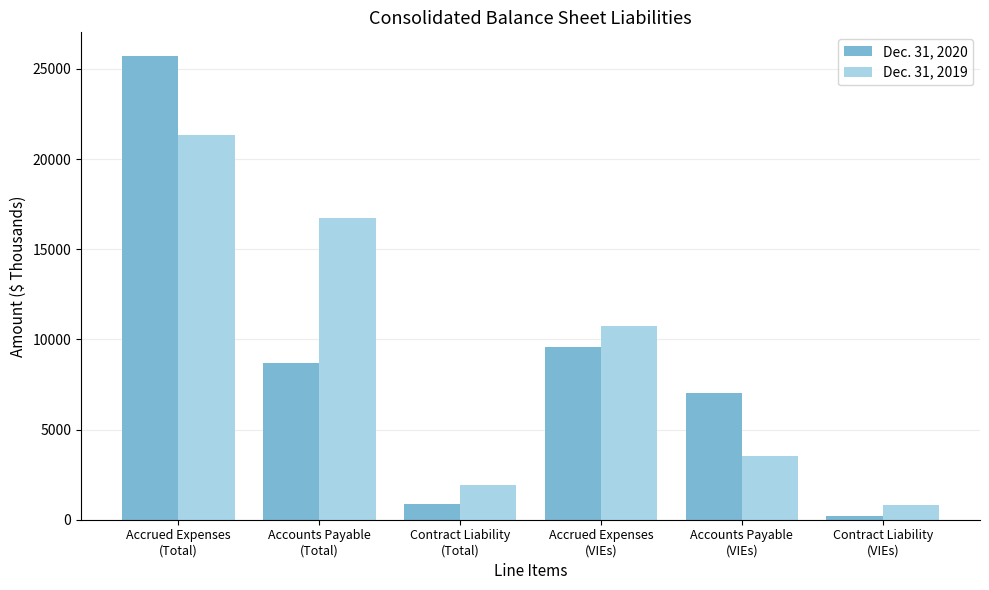

What is the greatest value displayed?

25742